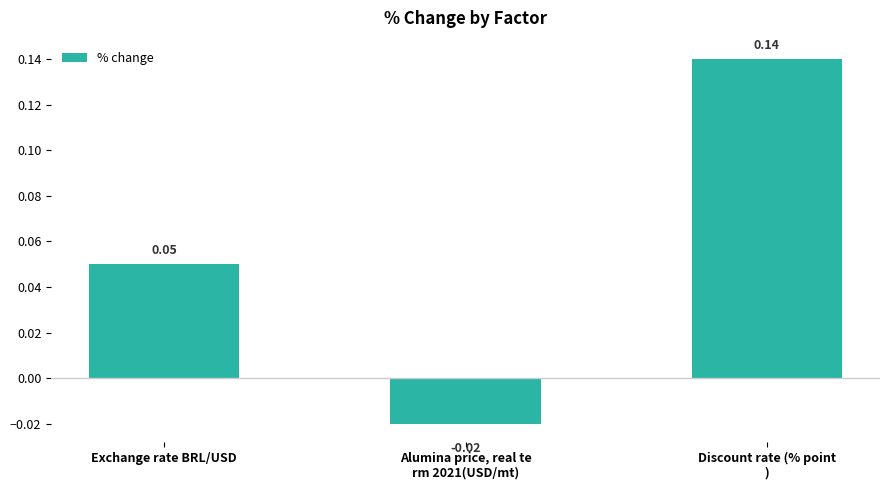

Where does the data first go above 0?

Exchange rate BRL/USD